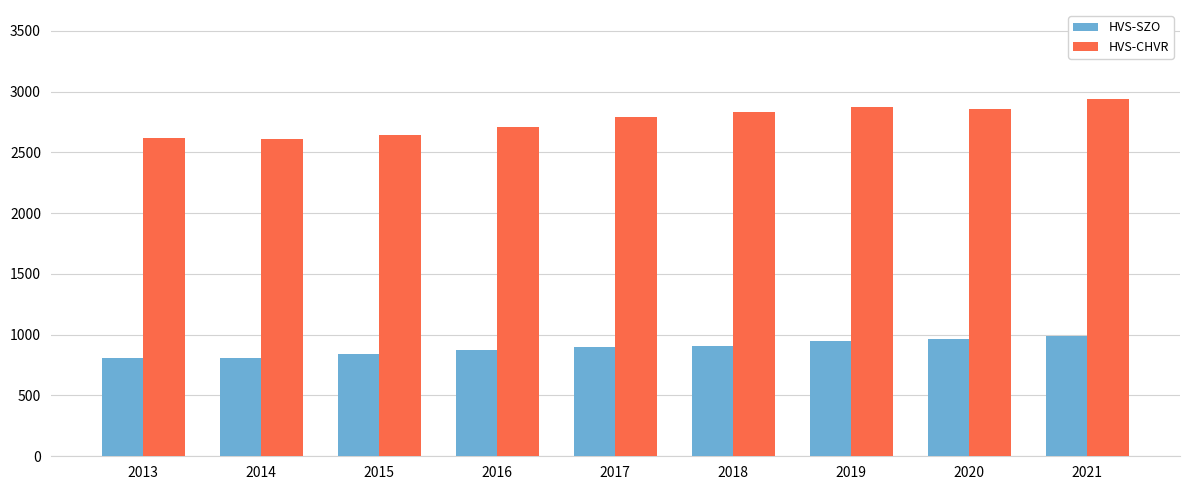

What is the difference between the second highest and second lowest values in the HVS-CHVR series?

257.9